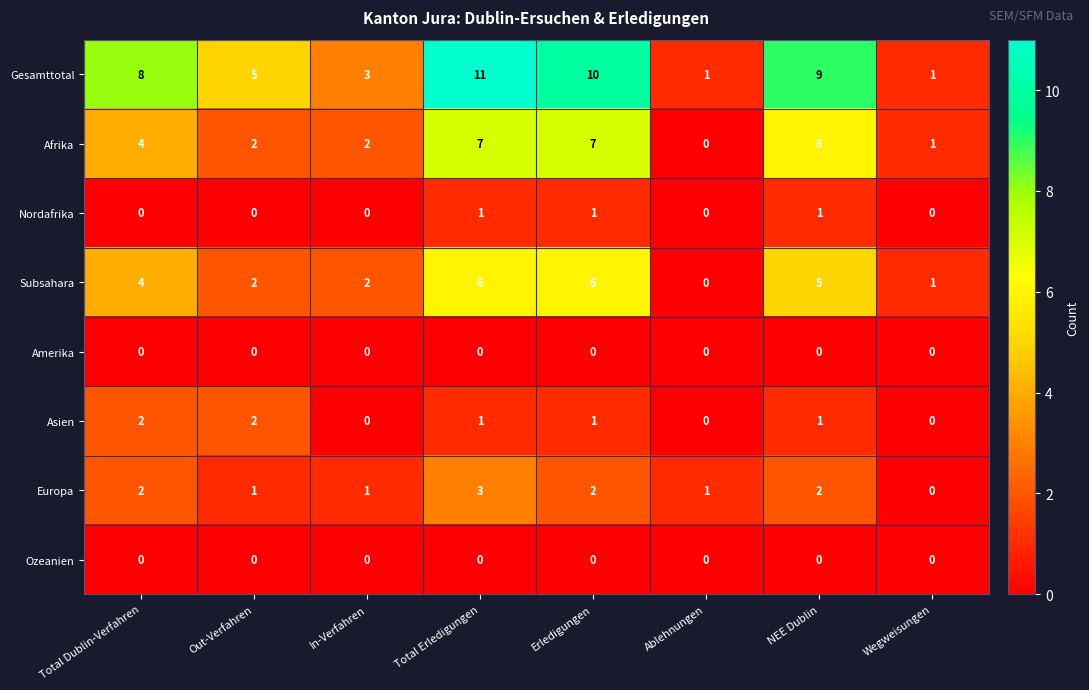

How many Asien values are between 0 and 2?

8